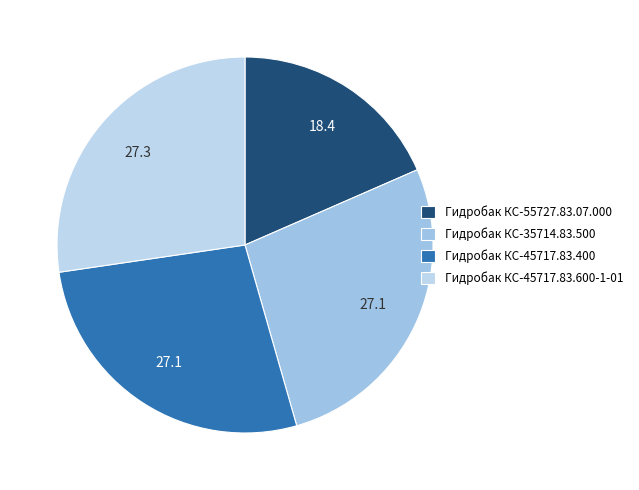

Does any single category account for the majority?

No